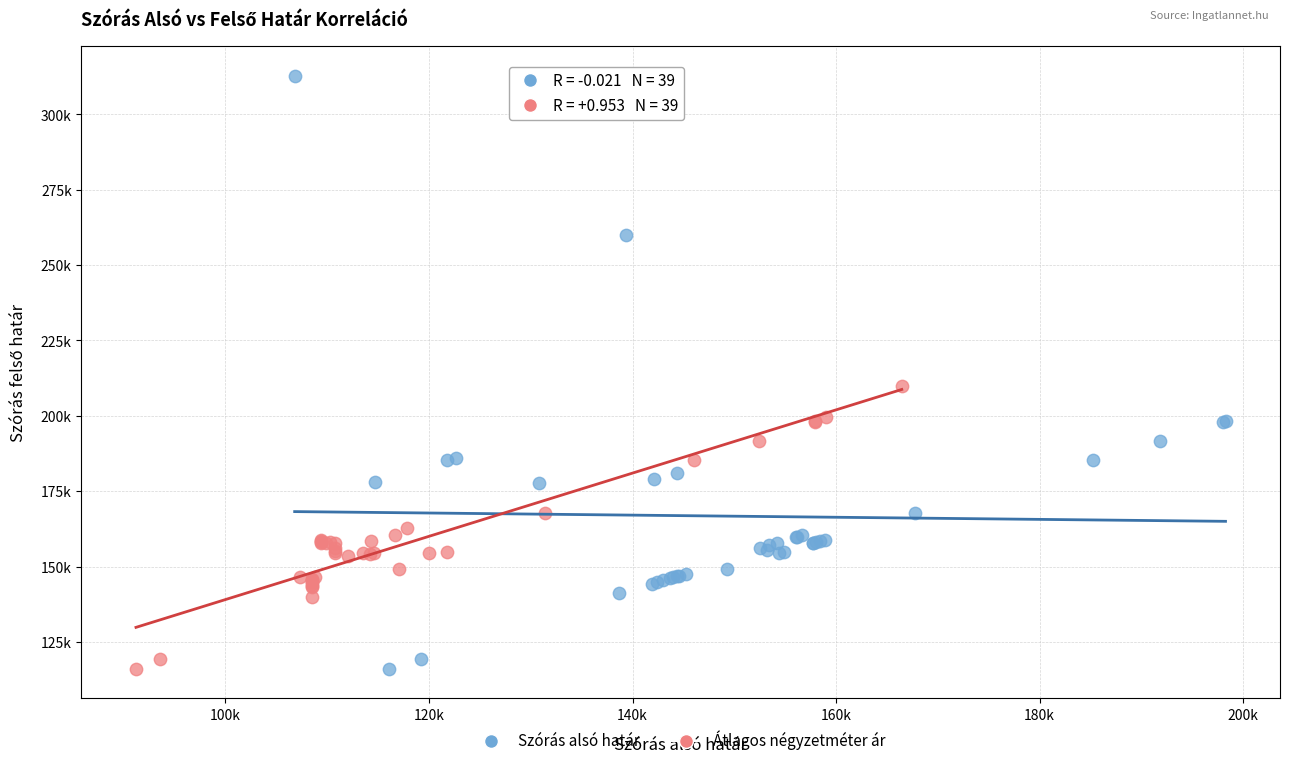

Which series has the widest spread of Y values?

Szórás alsó határ